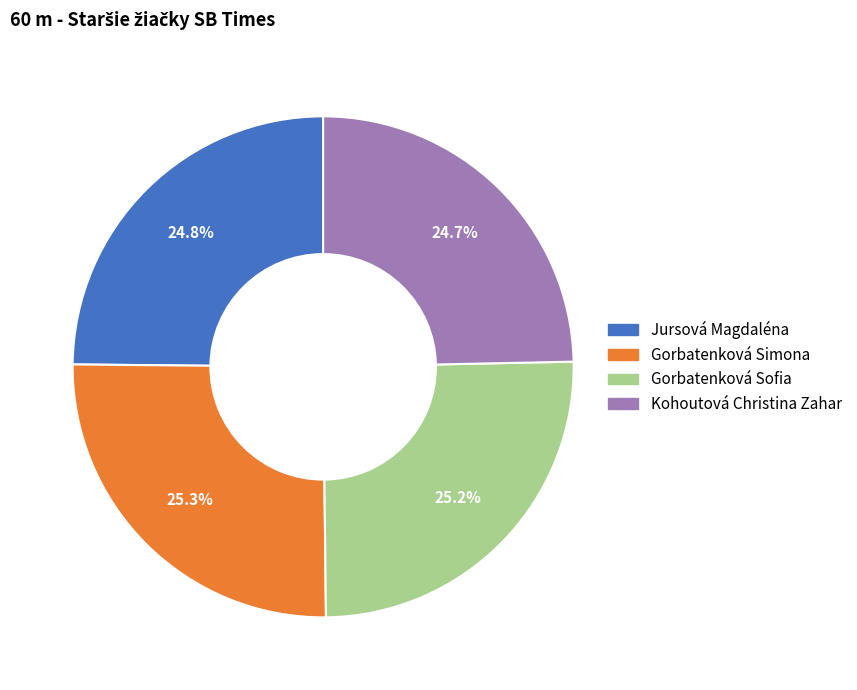

To the nearest percent, what is the difference between the Gorbatenková Simona and Kohoutová Christina Zahar slice percentages?

1%